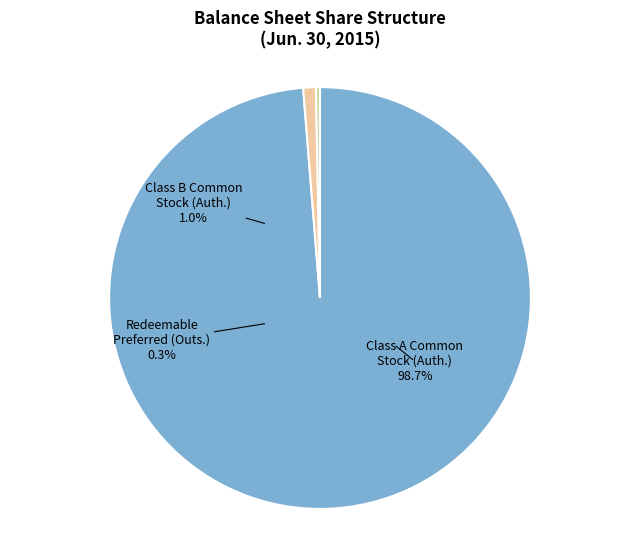

To the nearest percent, what is the difference between the largest and smallest slice percentages?

98%